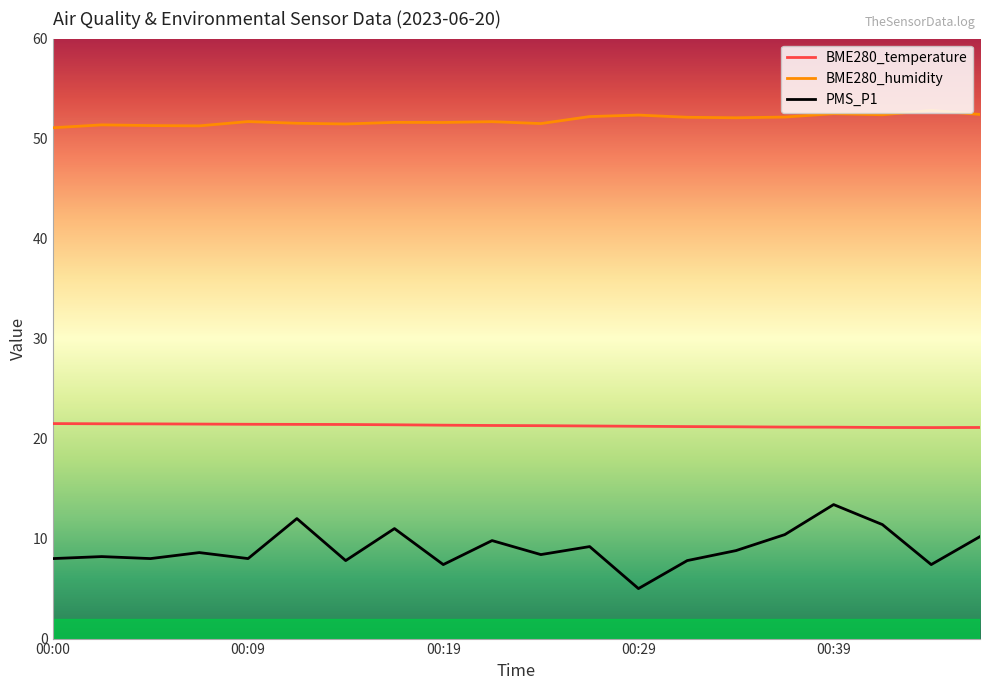

What is the difference between the maximum and minimum values in the PMS_P1 series?

8.4